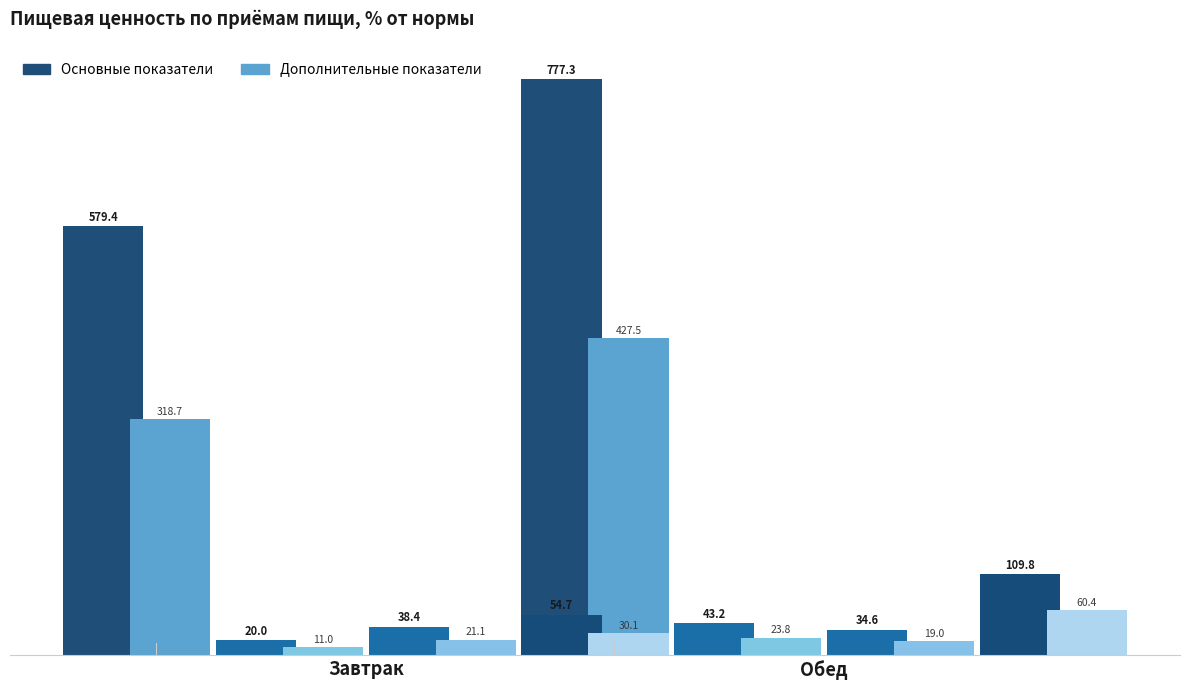

What is the total value across all series at Обед?

964.9